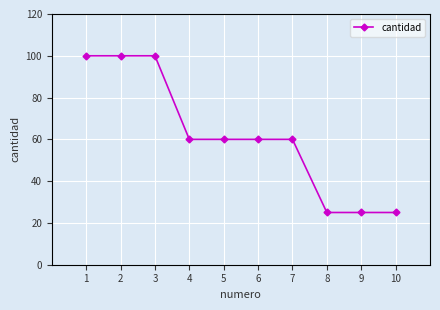

What is the approximate value at 10, to the nearest 5?

25